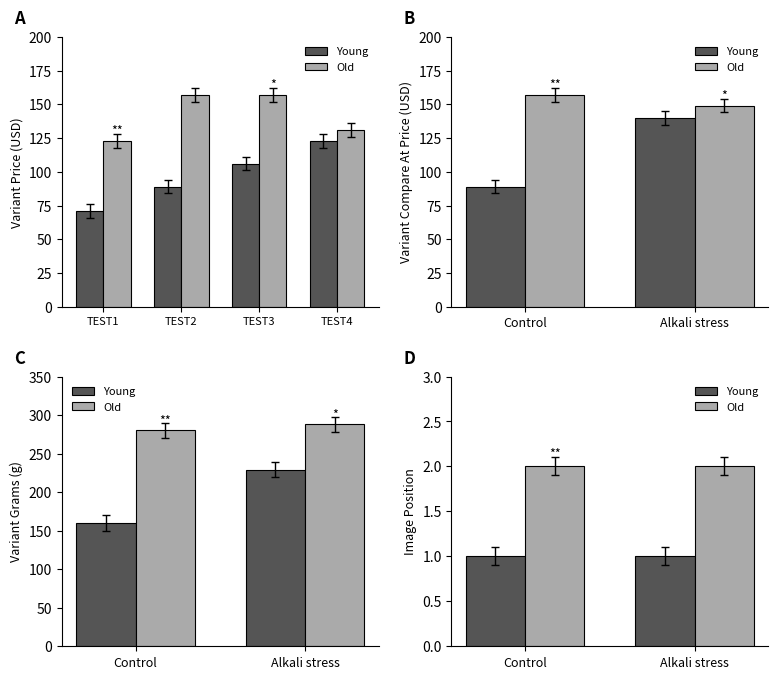

Are the bars horizontal?

No